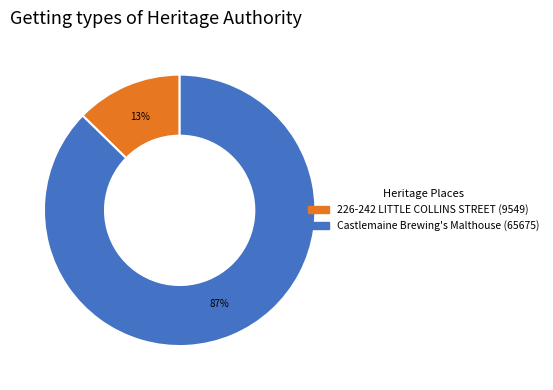

Is there a majority slice in this chart?

Yes